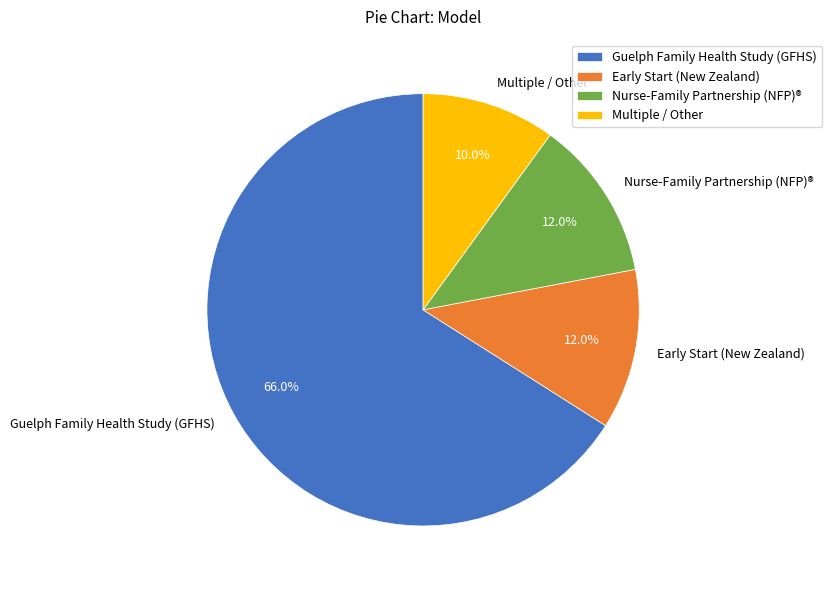

Approximately how many times larger is the value at Multiple / Other compared to Nurse-Family Partnership (NFP)®?

0.8